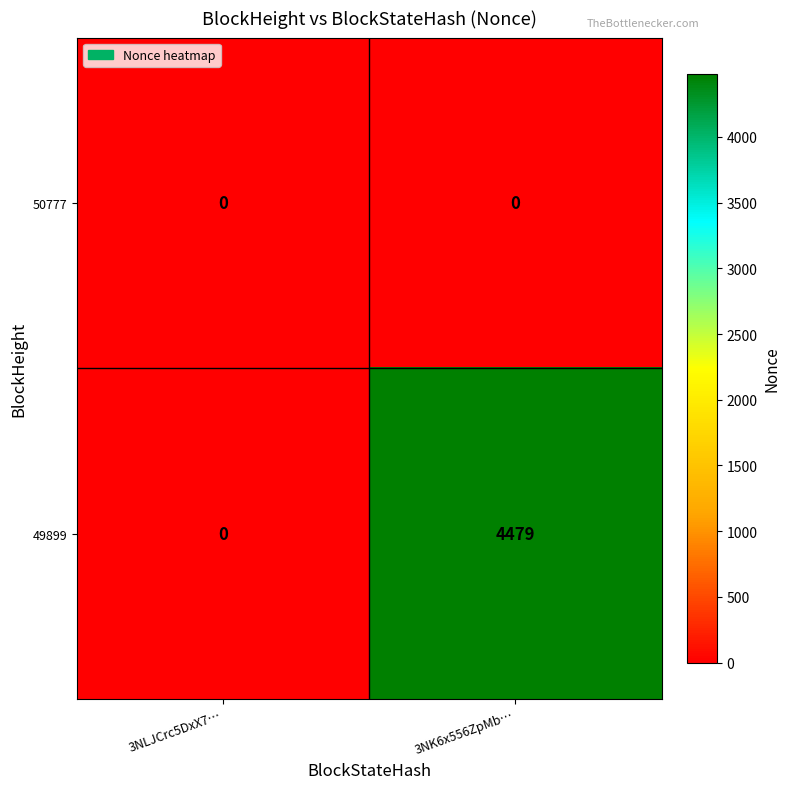

Reading left to right, what are all the values shown in this chart?

50777: 3NLJCrc5DxX7…=0	3NK6x556ZpMb…=0
49899: 3NLJCrc5DxX7…=0	3NK6x556ZpMb…=4479